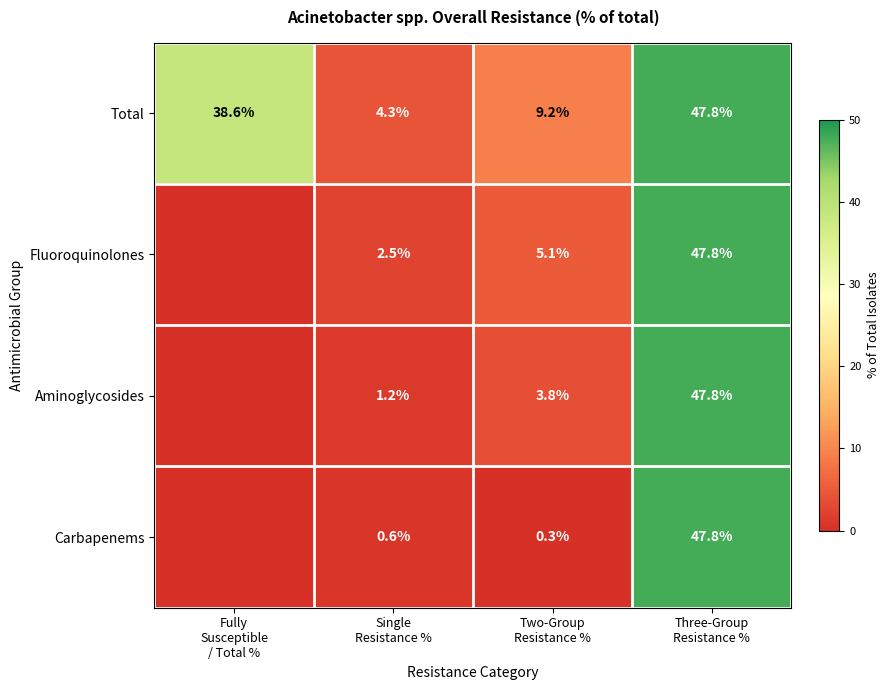

At which category is the sum across all series the highest?

Three-Group
Resistance %